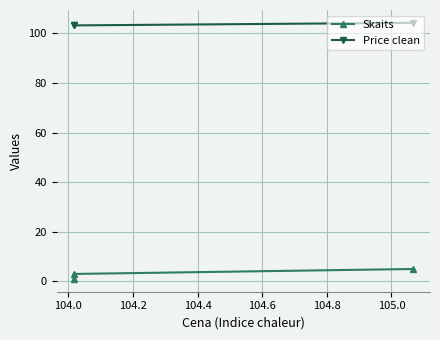

The value of Price clean at 104.0 is 41.2. True or false?

False